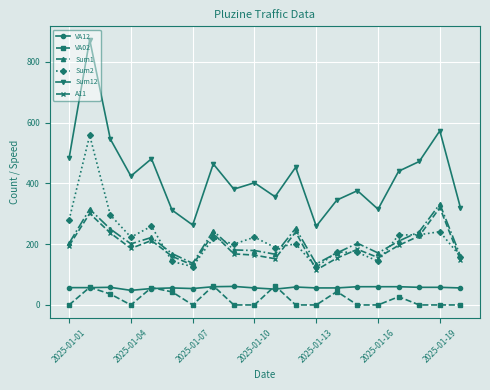

What is the highest value of the Sum12 series?

873